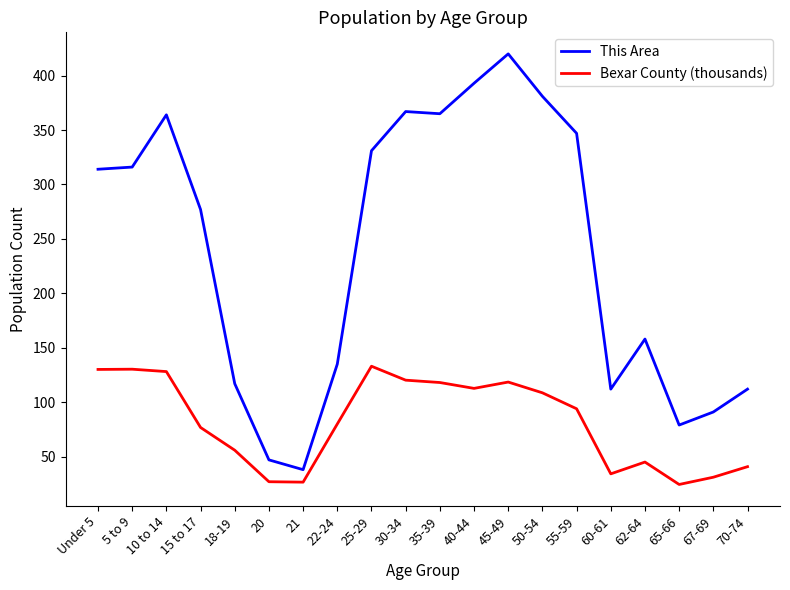

True or false: This Area and Bexar County (thousands) cross at least once.

False